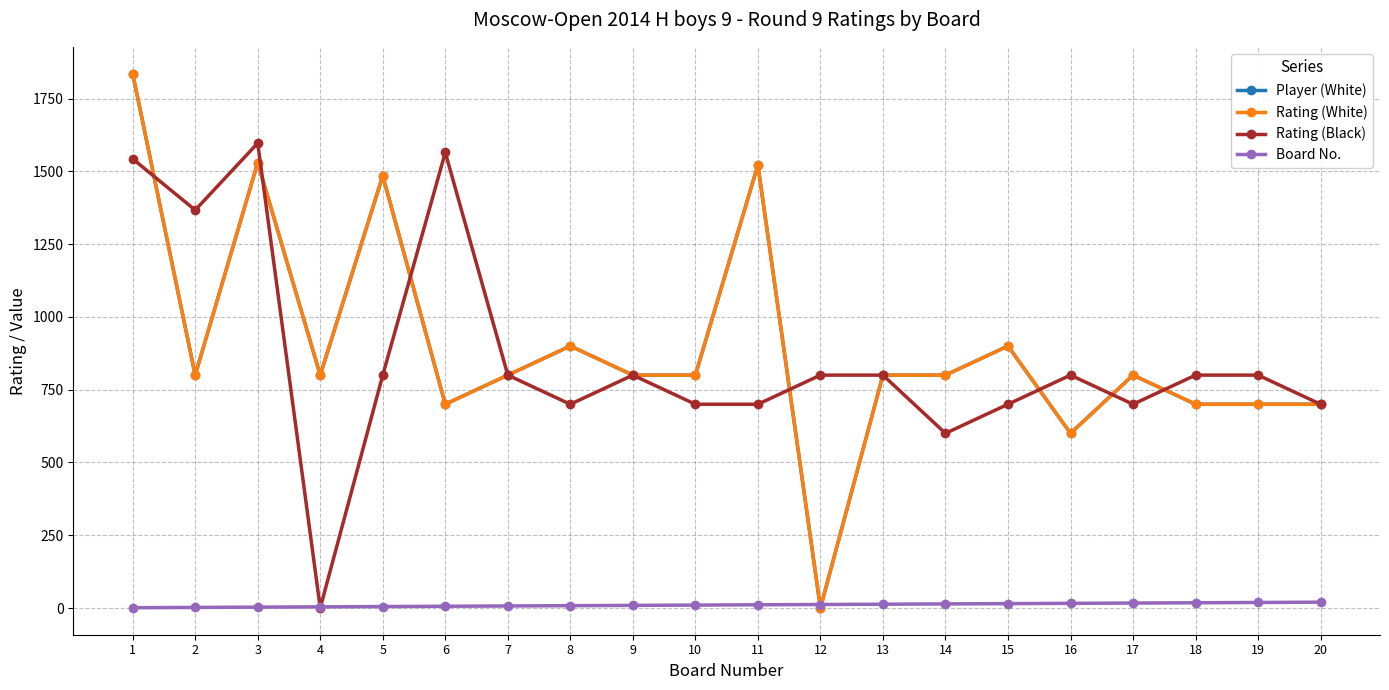

How many lines are shown in the chart?

4